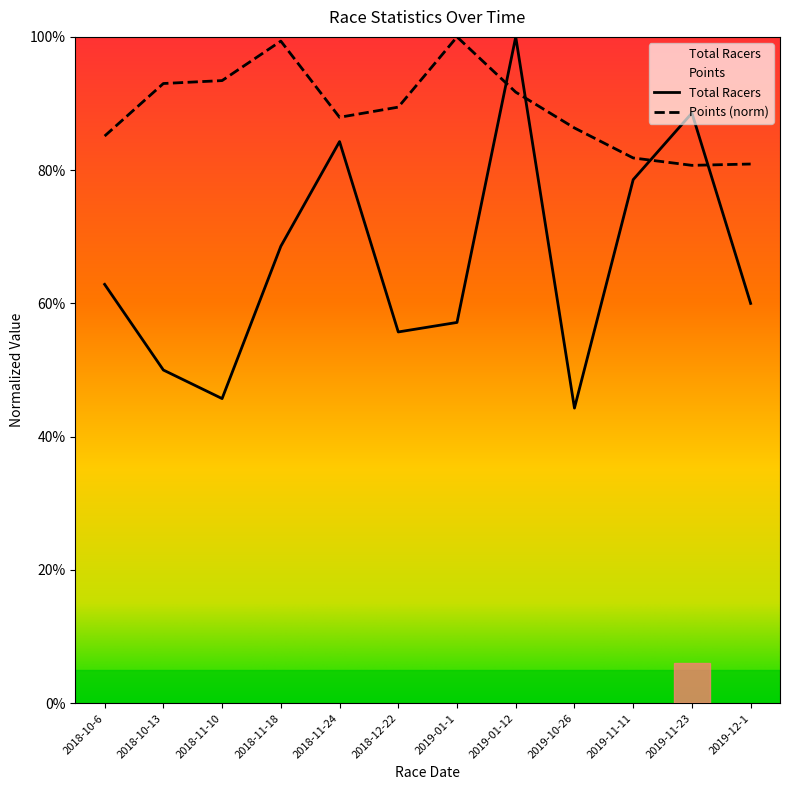

In Total Racers, how many points are higher than both neighbors (excluding endpoints)?

3